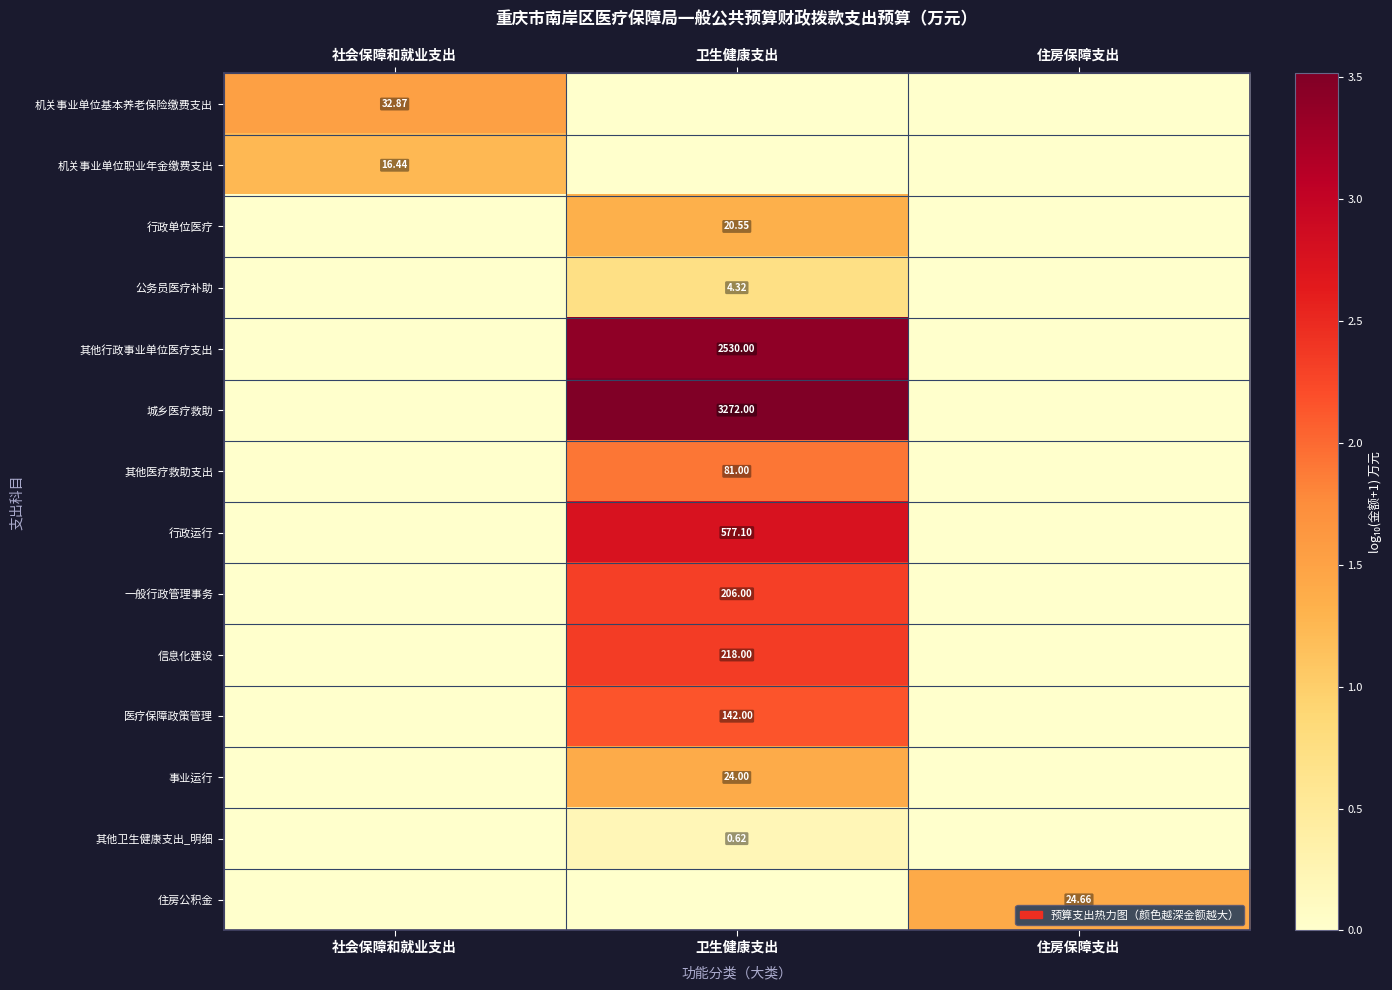

What is the difference between the maximum and minimum values in the 住房公积金 series?

1.4